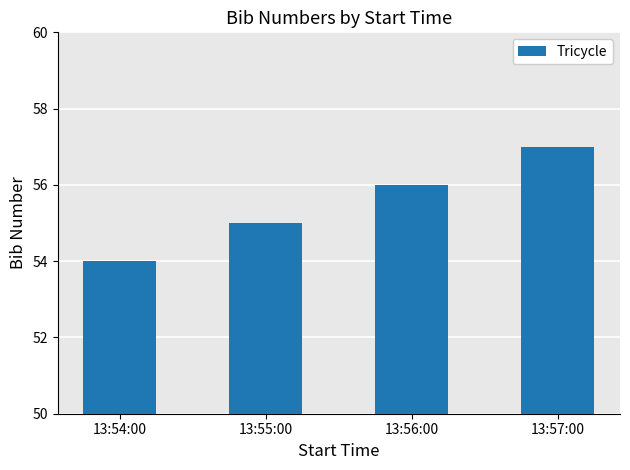

What is the change in value from 13:54:00 to 13:57:00?

+3